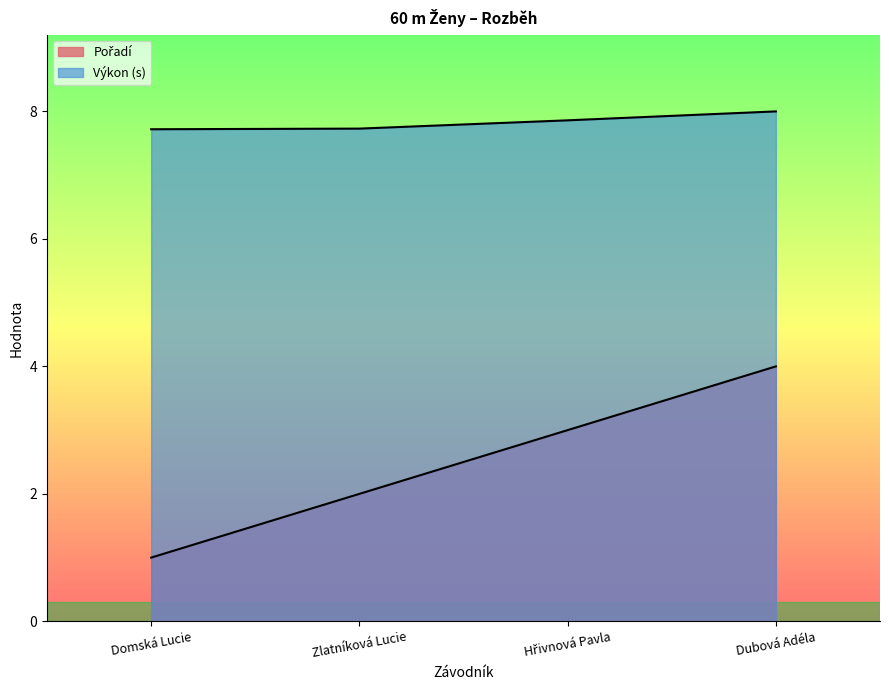

Is the value of Výkon (s) at Hřivnová Pavla greater than the value of Pořadí at Hřivnová Pavla?

Yes